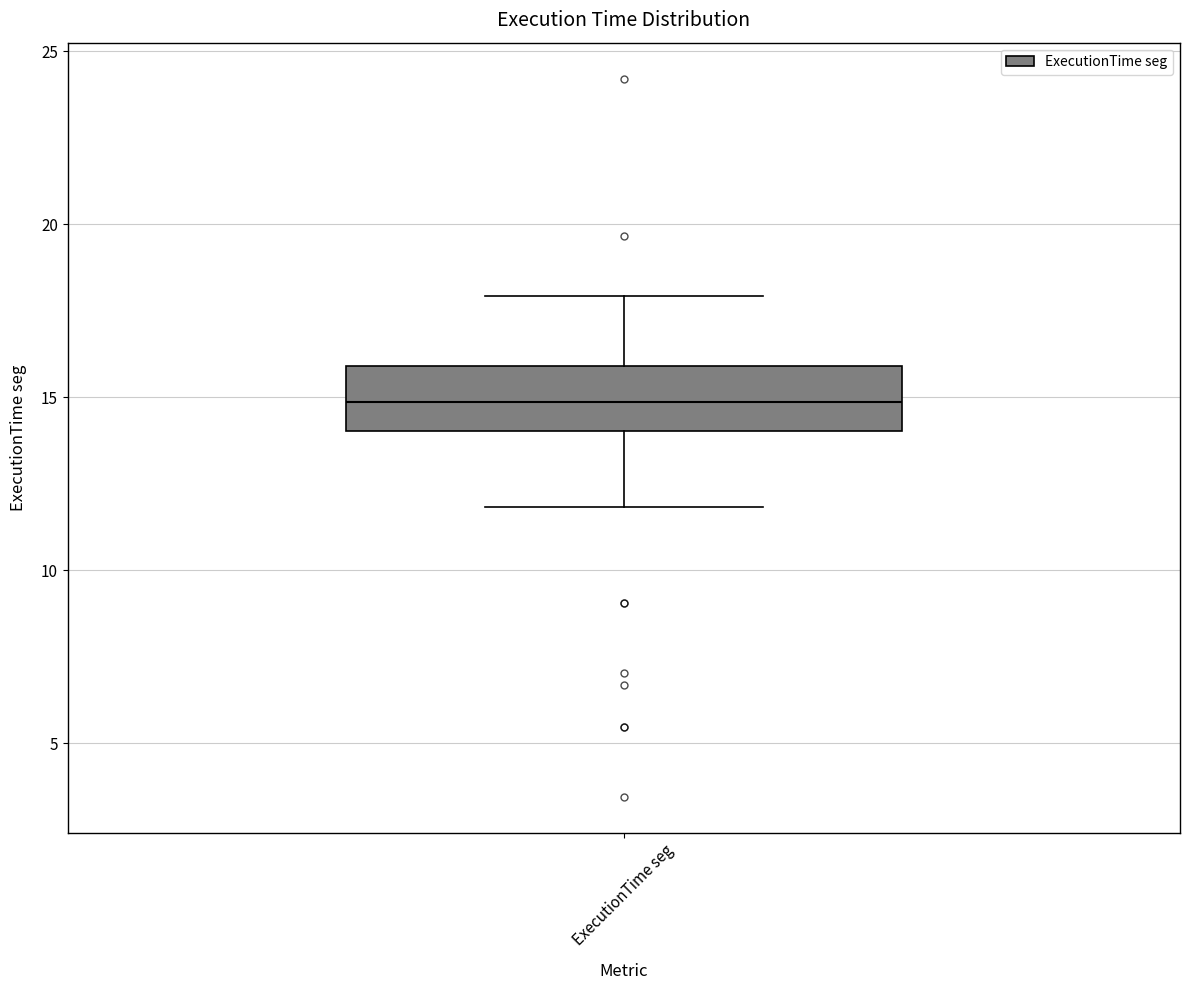

Transcribe this box plot: give where the median line is, the range the box spans, and where the two whiskers end, as read against the y-axis. The values are not printed on the chart, so give them approximately, as read against the axis.

median 15, box 14 to 16, whiskers 12 to 18